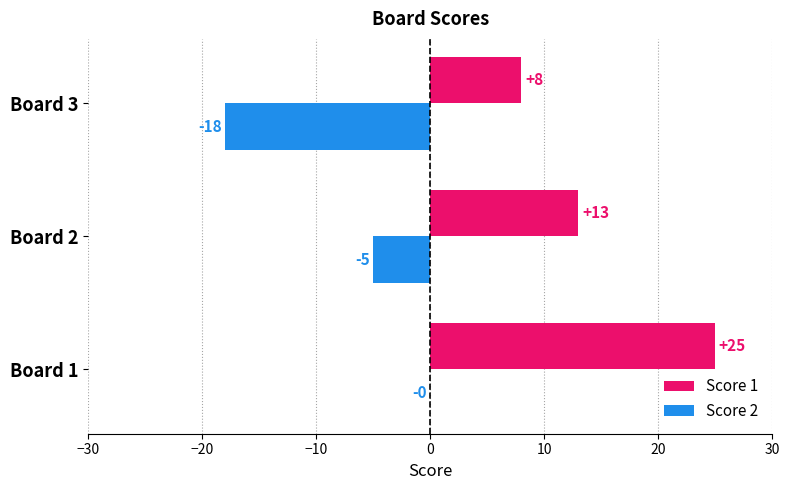

True or false: Score 1 has a value of 11 at Board 3.

False